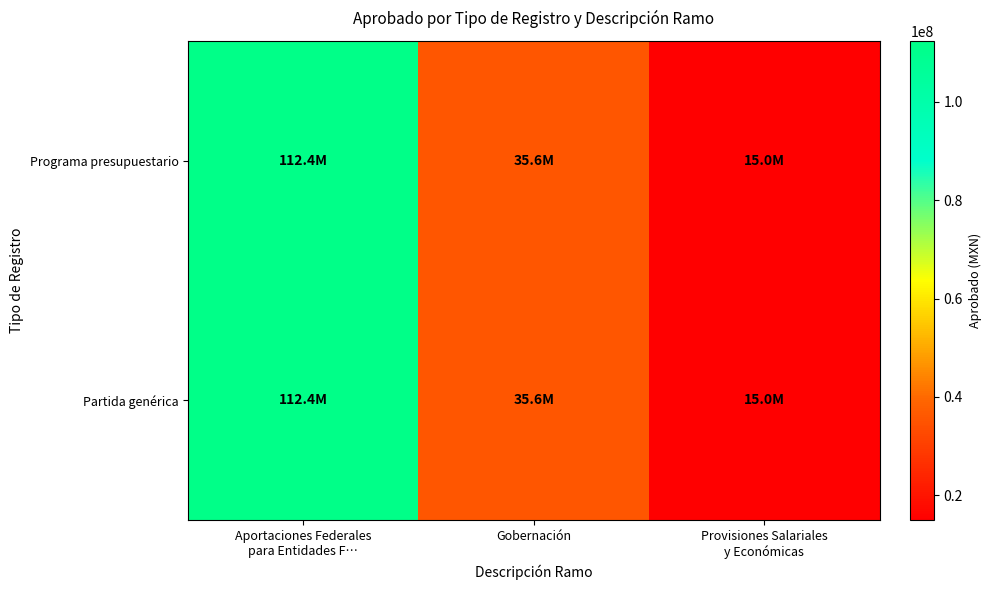

Reading right to left, list all the values displayed in this chart.

Programa presupuestario: Provisiones Salariales
y Económicas=15000000	Gobernación=35565567	Aportaciones Federales
para Entidades F…=112373684
Partida genérica: Provisiones Salariales
y Económicas=15000000	Gobernación=35565567	Aportaciones Federales
para Entidades F…=112373684